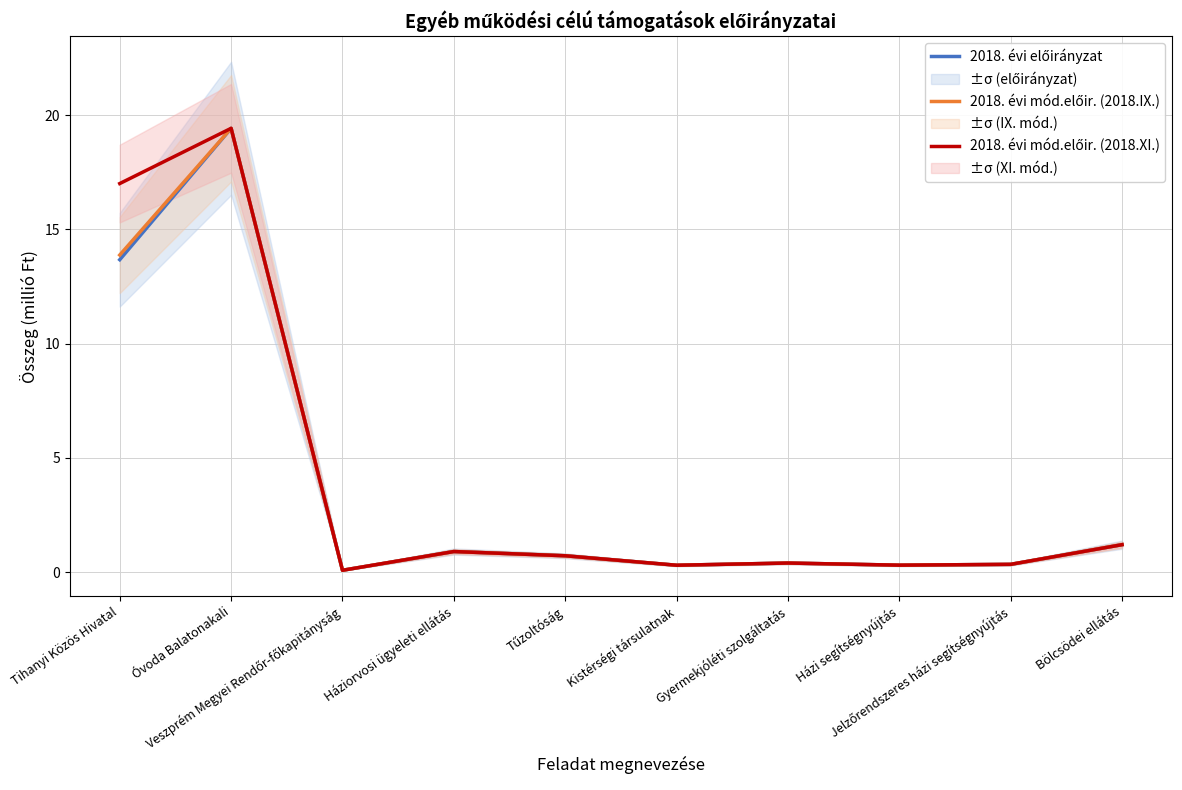

True or false: 2018. évi mód.előir. (2018.XI.) and 2018. évi előirányzat intersect in this chart.

False